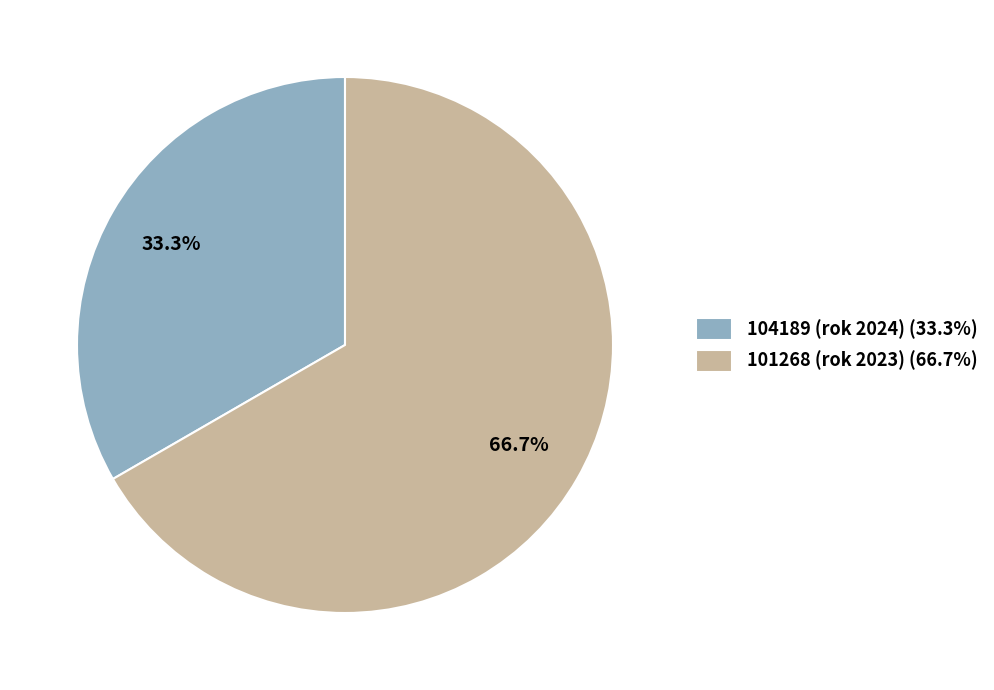

Which category has the biggest portion of the pie?

101268 (rok 2023)